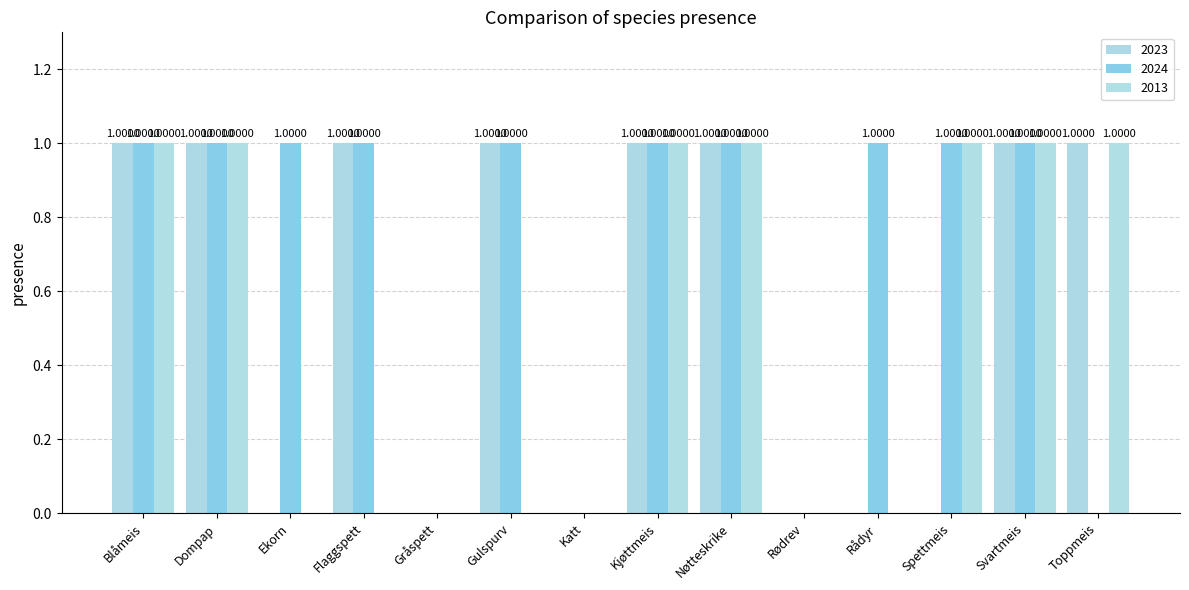

At which category is the sum across all series the highest?

Blåmeis